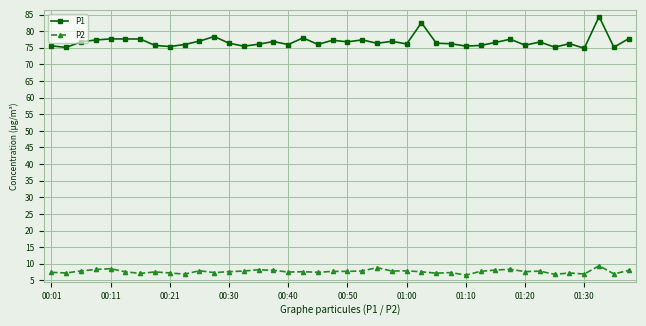

What is the average value of the P1 series?

76.8